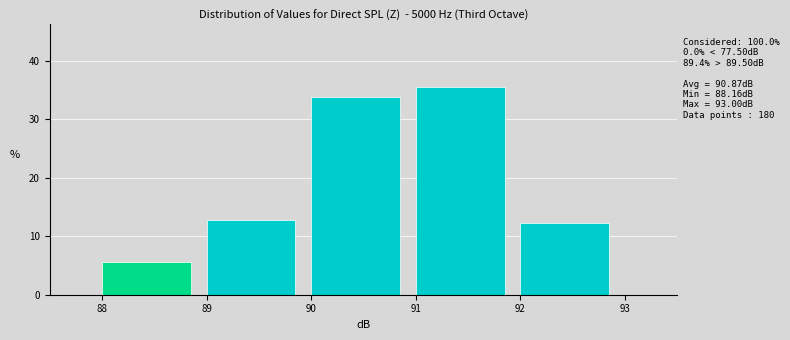

Which range on the x-axis has the tallest bar?

91 to 92